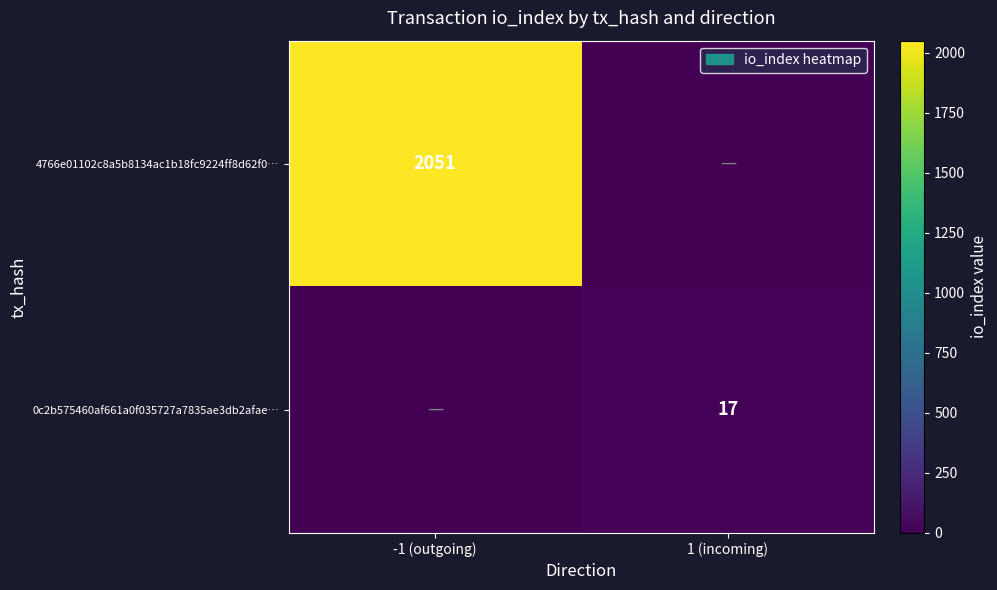

The value of 4766e01102c8a5b8134ac1b18fc9224ff8d62f0… at -1 (outgoing) is 3039. True or false?

False